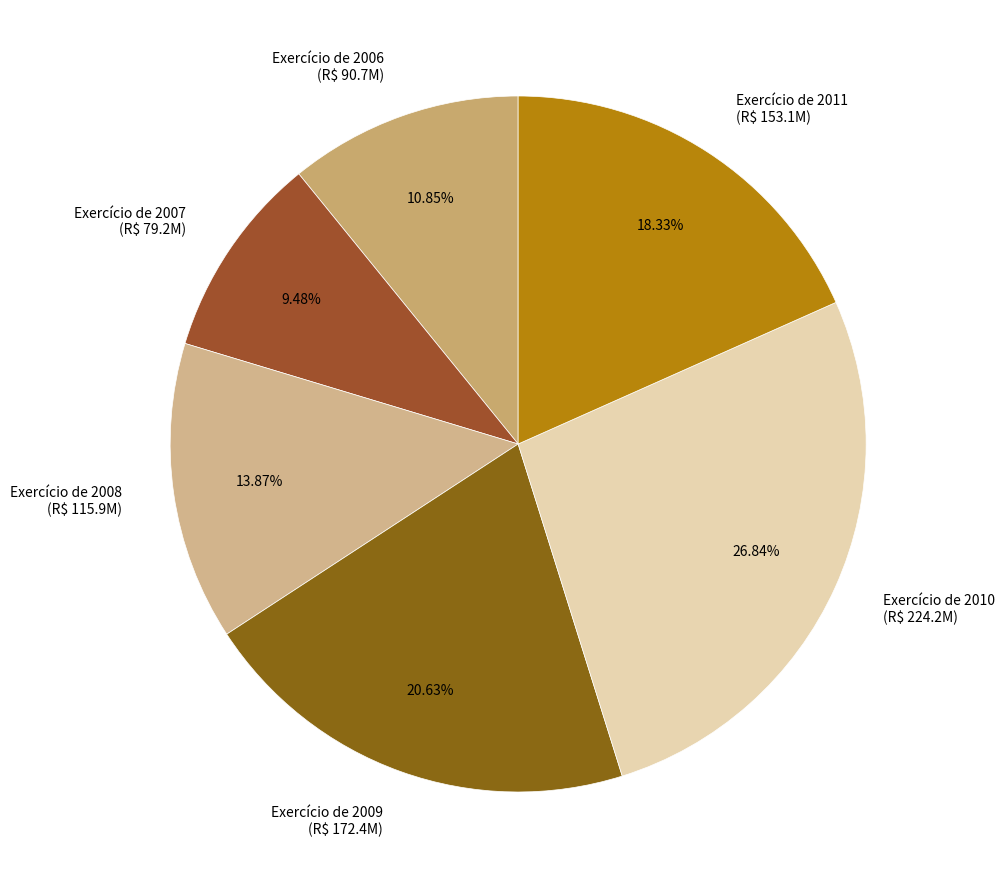

To the nearest percent, what is the average slice percentage?

17%